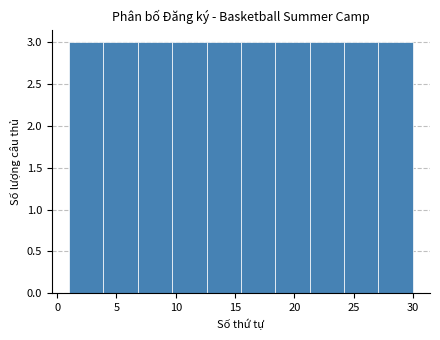

Reading left to right, list every bar in this chart as the range it spans on the x-axis followed by its height. Neither the bar edges nor the heights are printed on the chart, so give them approximately, as read against the axes.

1.0 to 3.9: 3
3.9 to 6.8: 3
6.8 to 9.7: 3
9.7 to 12.6: 3
12.6 to 15.5: 3
15.5 to 18.4: 3
18.4 to 21.3: 3
21.3 to 24.2: 3
24.2 to 27.1: 3
27.1 to 30.0: 3